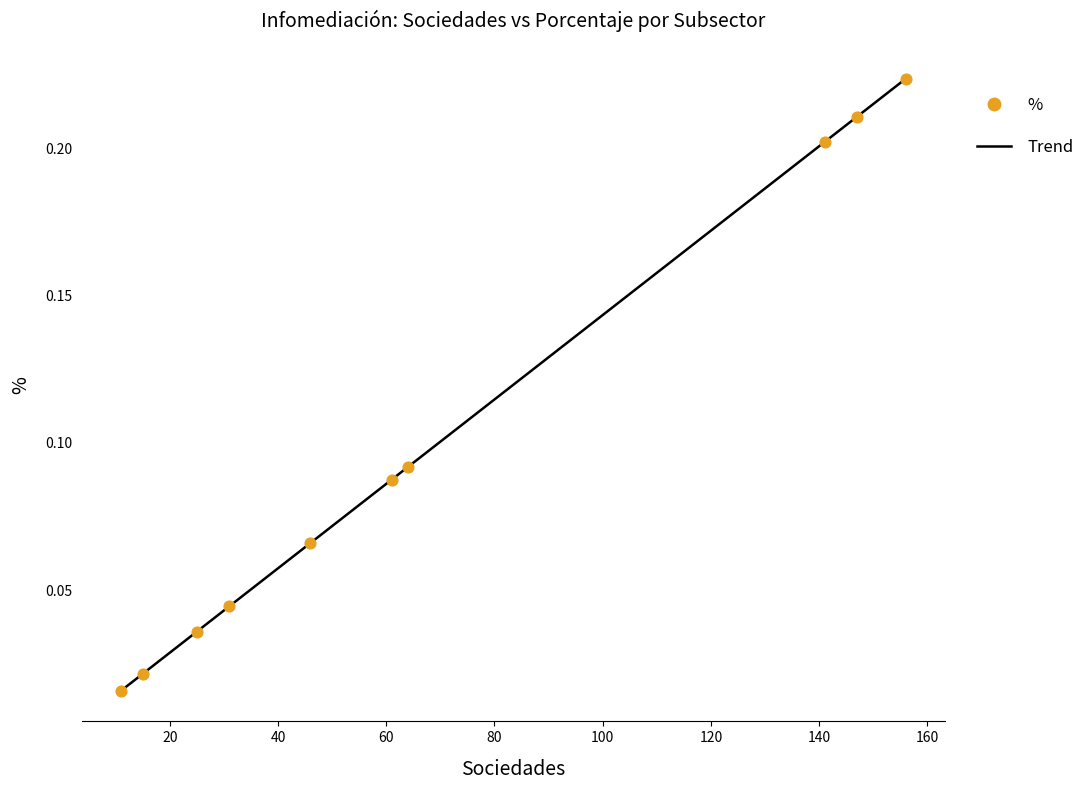

Which has a higher value, Consultoria técnica or Meteorológicas?

Consultoria técnica